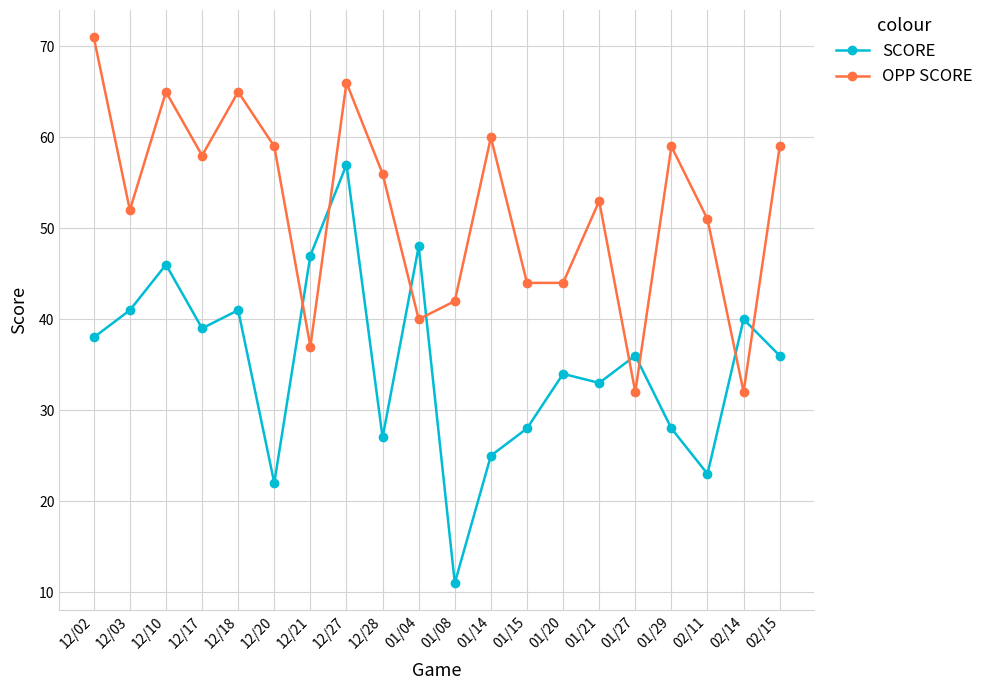

At which label does SCORE first exceed 36?

12/02